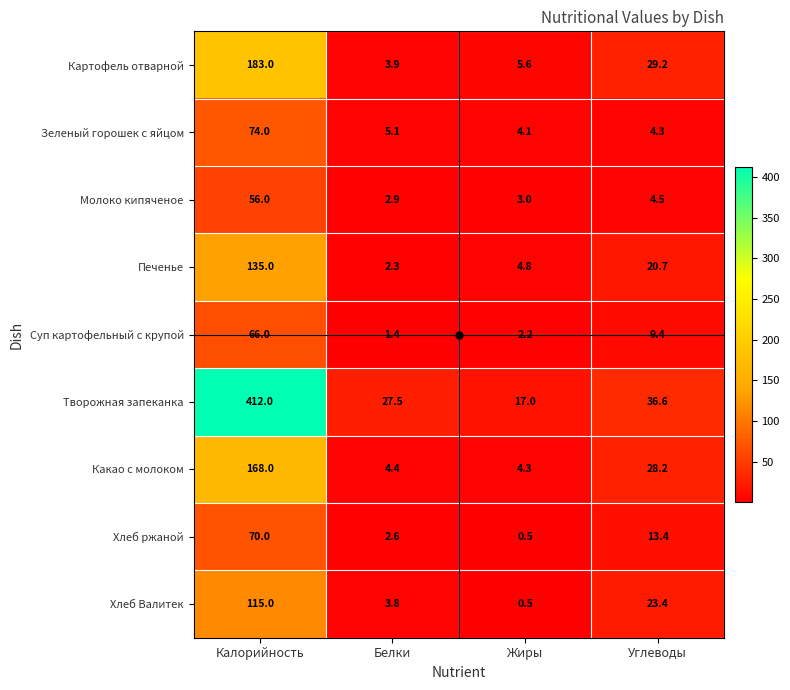

Where does the Творожная запеканка series first go above 36?

Калорийность